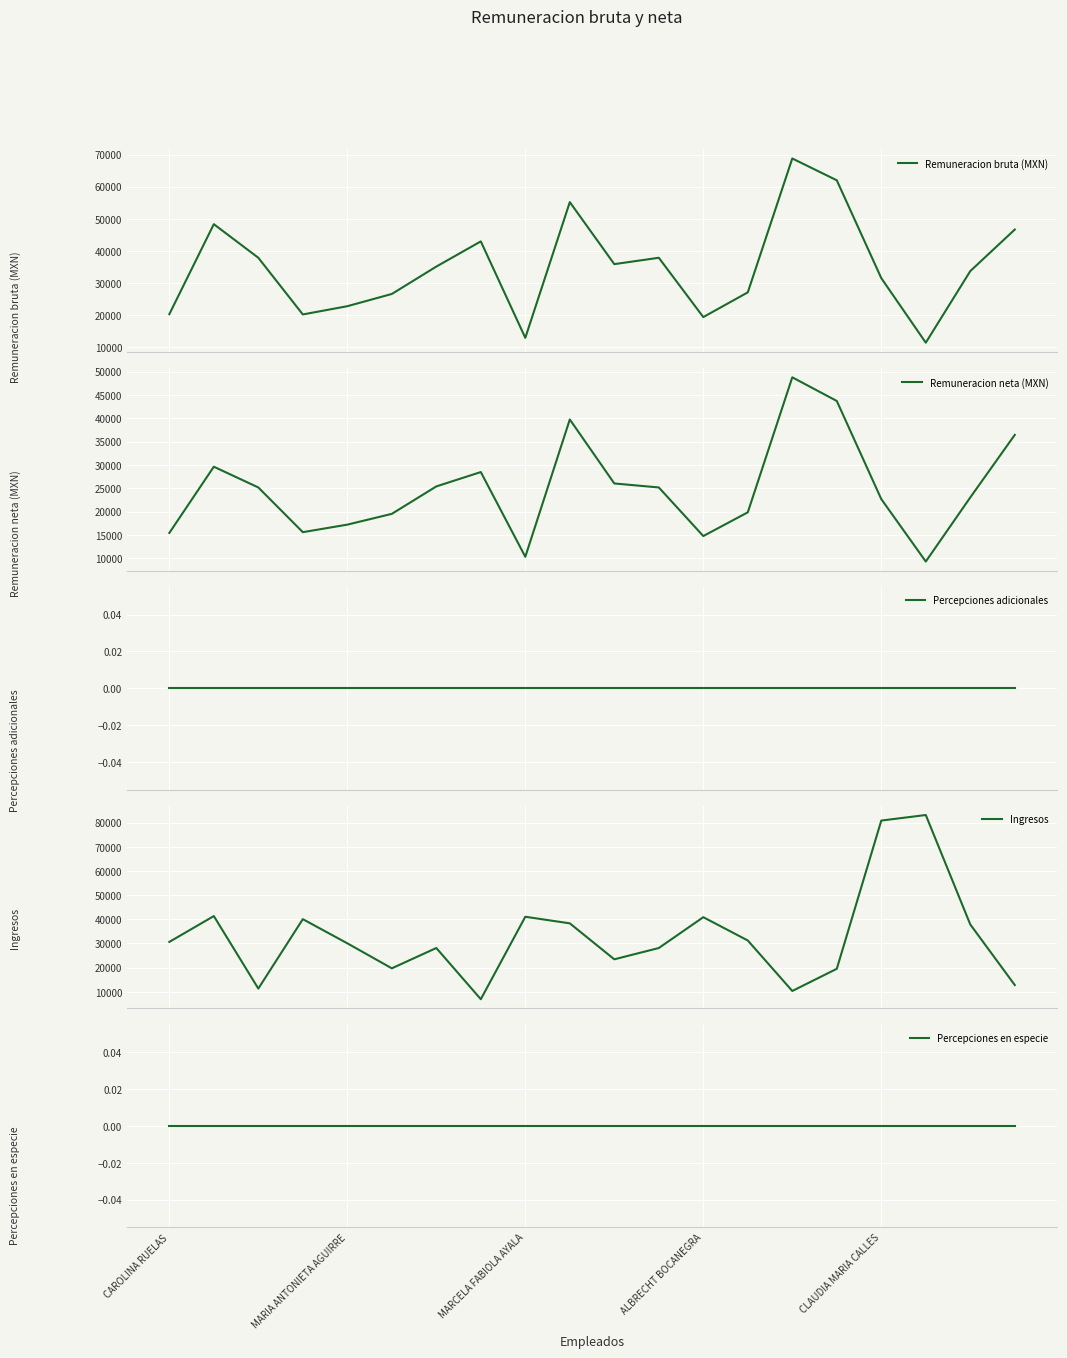

Reading left to right, extract all data points from this chart.

Remuneracion bruta (MXN): 20239.1	48327.2	37841.0	20151.0	22728.7	26546.3	35089.9	42950.7	12853.0	55205.4	35855.3	37841.0	19331.0	27046.3	68827.0	62016.2	31481.6	11340.9	33681.3	46648.6
Remuneracion neta (MXN): 15441.1	29629.3	25187.8	15607.5	17221.4	19529.4	25410.2	28485.7	10329.8	39751.9	26041.7	25187.8	14776.3	19861.2	48780.4	43714.2	22690.8	9318.2	23051.5	36452.3
Percepciones adicionales: 0.0	0.0	0.0	0.0	0.0	0.0	0.0	0.0	0.0	0.0	0.0	0.0	0.0	0.0	0.0	0.0	0.0	0.0	0.0	0.0
Ingresos: 30662.0	41351.0	11332.0	40075.0	30079.0	19719.0	28134.0	6931.0	41070.0	38342.0	23451.0	28125.0	40893.0	31244.0	10343.0	19523.0	80895.0	83199.0	37878.0	12796.0
Percepciones en especie: 0.0	0.0	0.0	0.0	0.0	0.0	0.0	0.0	0.0	0.0	0.0	0.0	0.0	0.0	0.0	0.0	0.0	0.0	0.0	0.0